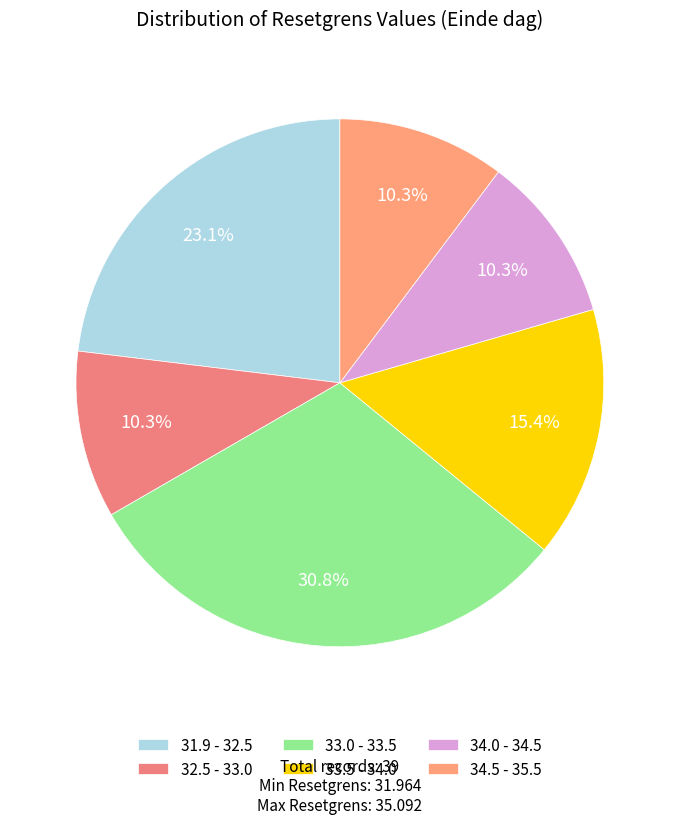

Which slice is the largest?

33.0 - 33.5